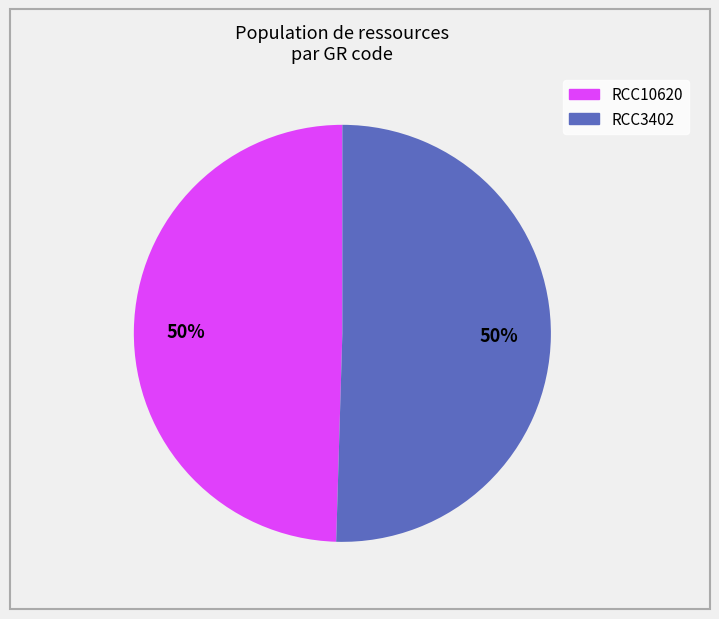

To the nearest percent, what is the average slice percentage?

50%